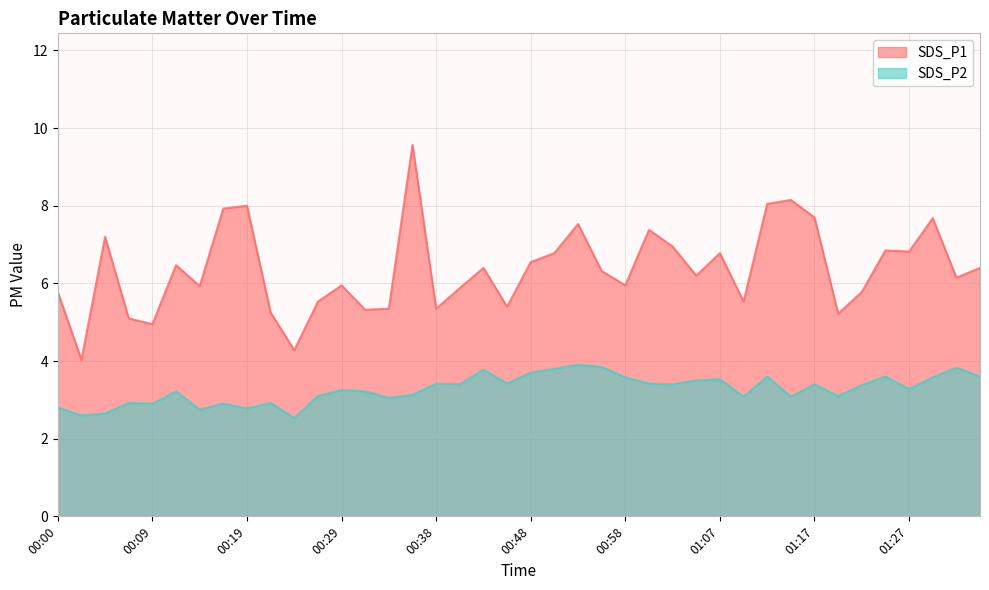

At which category does SDS_P2 reach its first local peak?

00:07